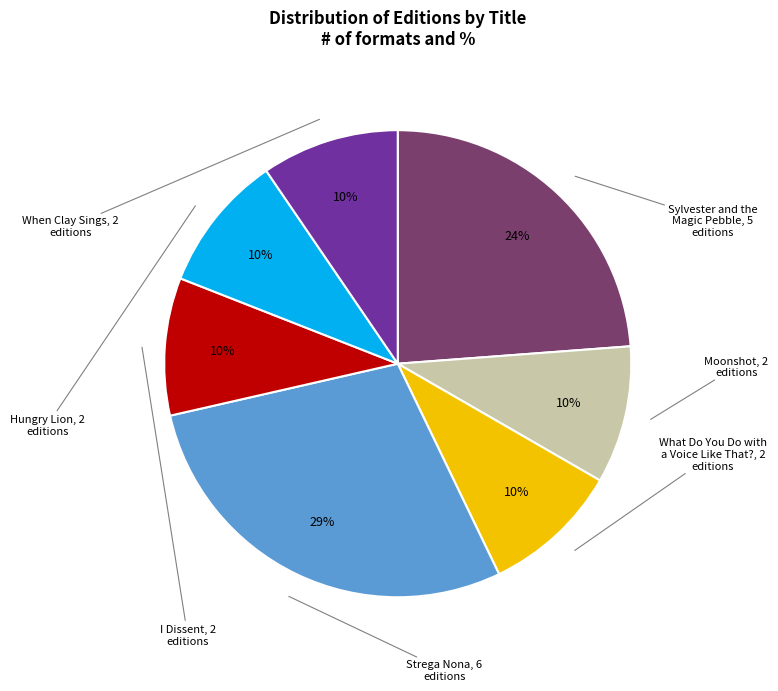

To the nearest percent, what is the average slice percentage?

14%